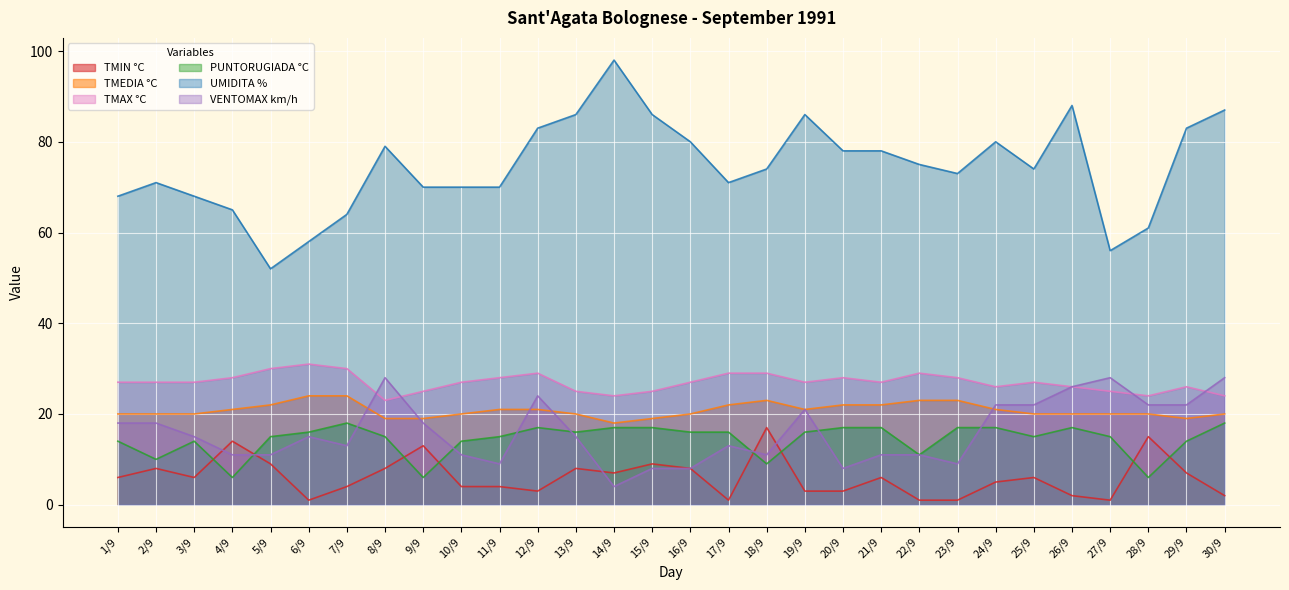

Which label corresponds to the smallest value in the chart?

6/9